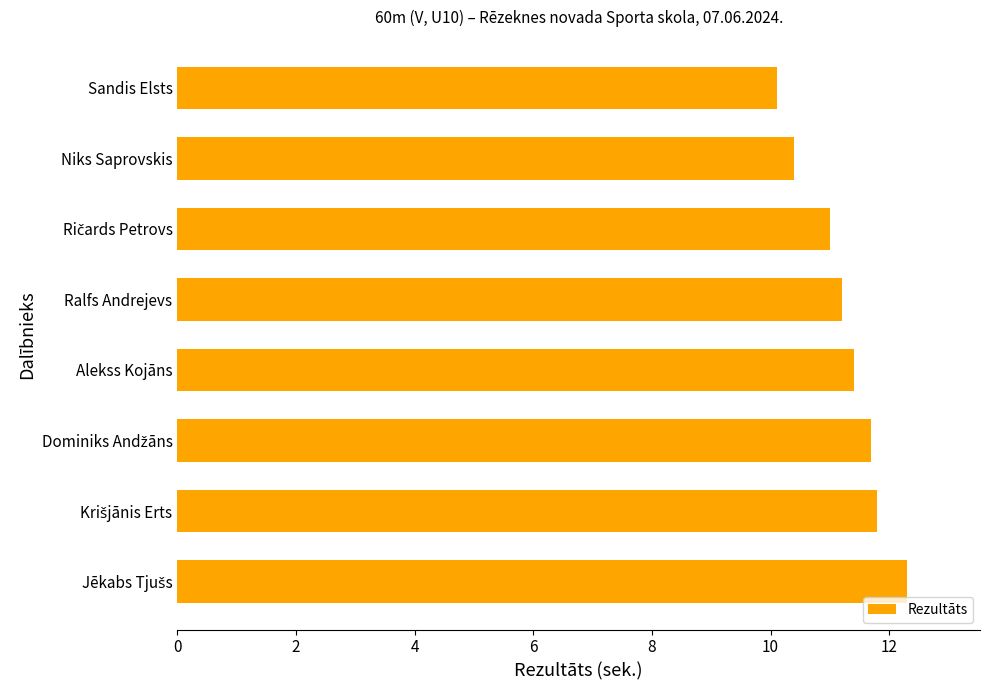

What is the difference between the maximum and minimum values?

2.2